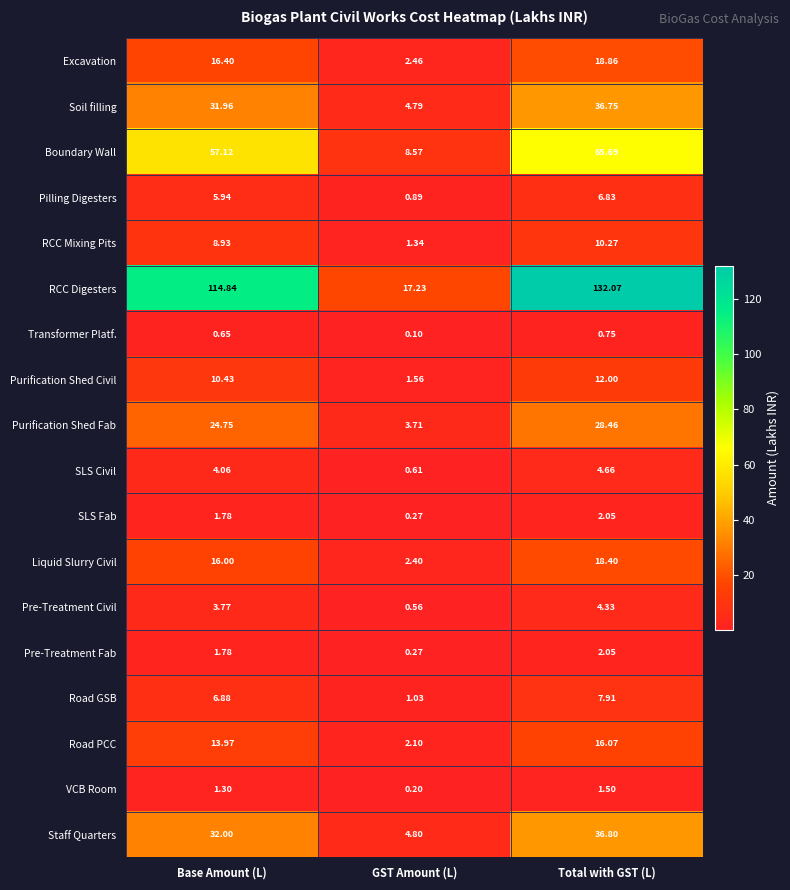

Which series has the largest range (max minus min)?

RCC Digesters